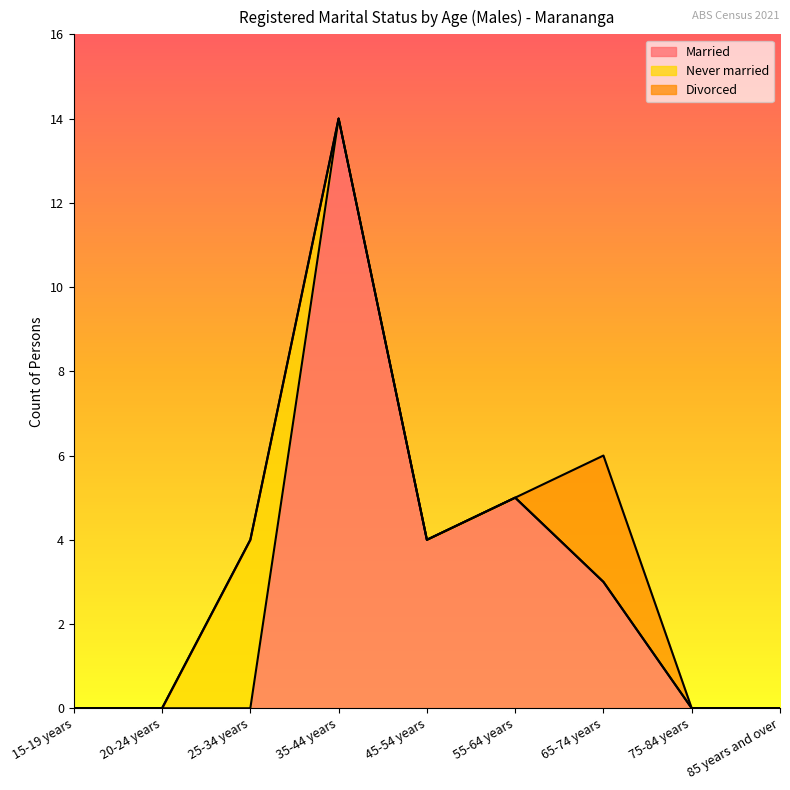

How many lines are shown in the chart?

3